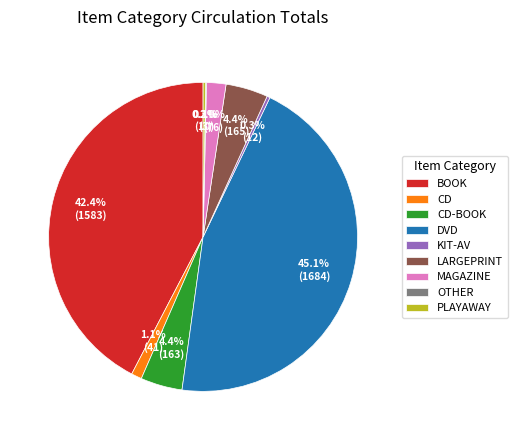

The DVD slice represents 45% of the pie. True or false?

True